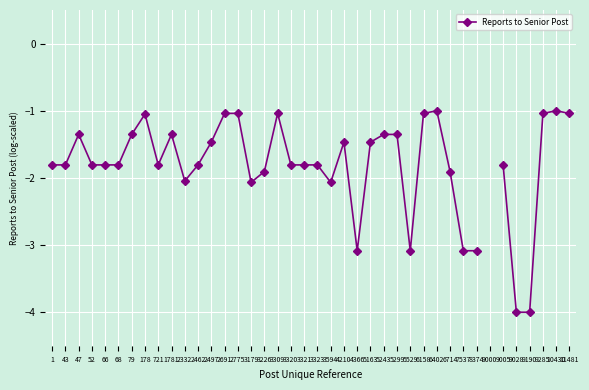

What is the difference between the values at 4366 and 5163?

1.6